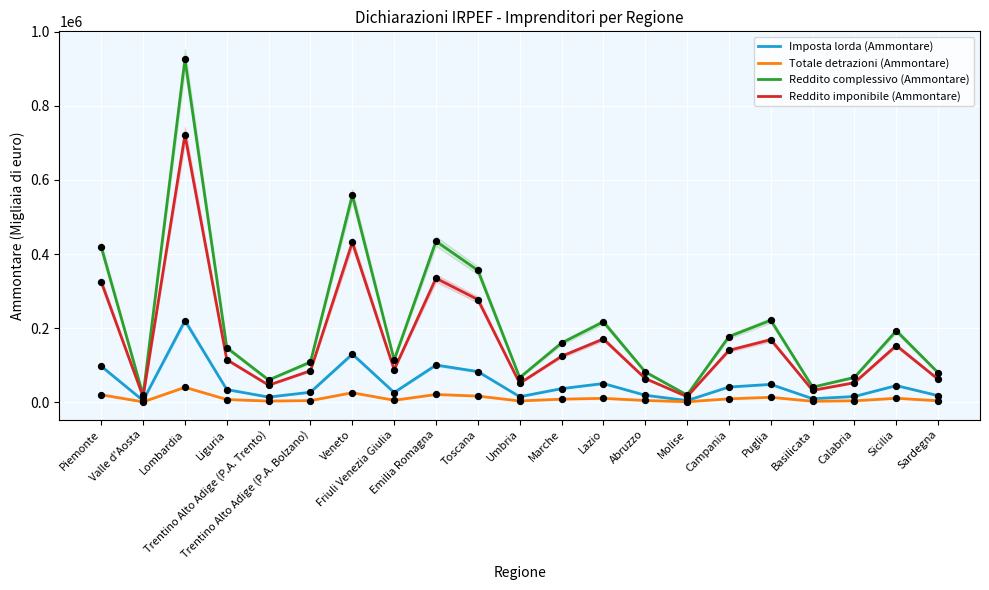

Which series reaches the maximum Y coordinate?

Reddito complessivo (Ammontare)